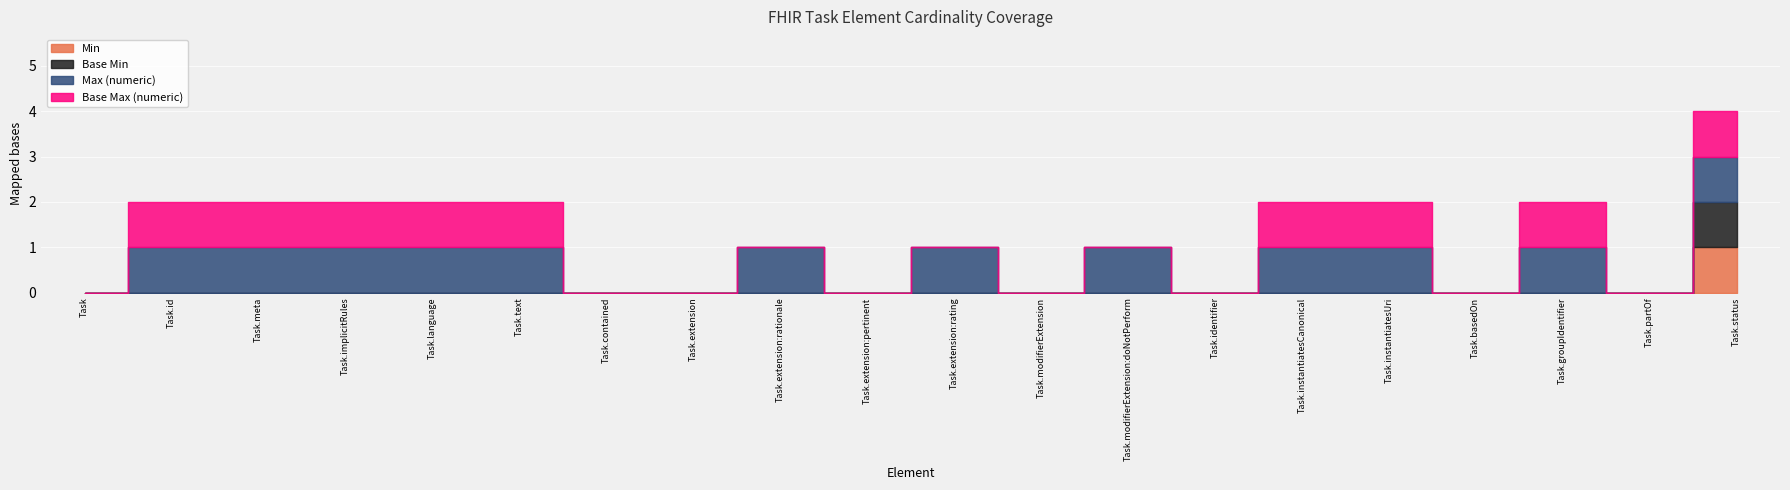

True or false: Min and Max (numeric) cross at least once.

False